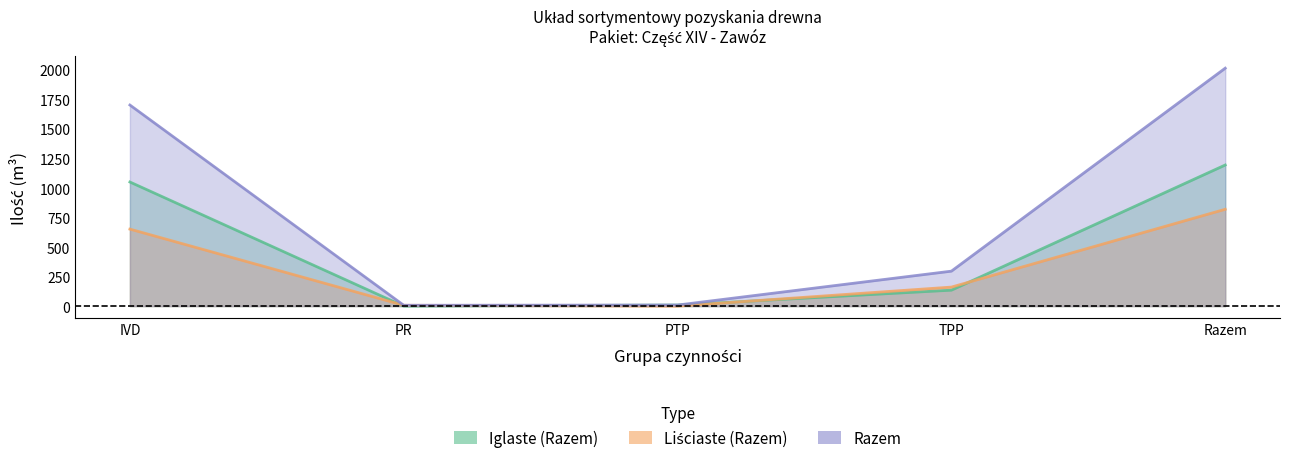

True or false: Razem and Liściaste (Razem) cross at least once.

False